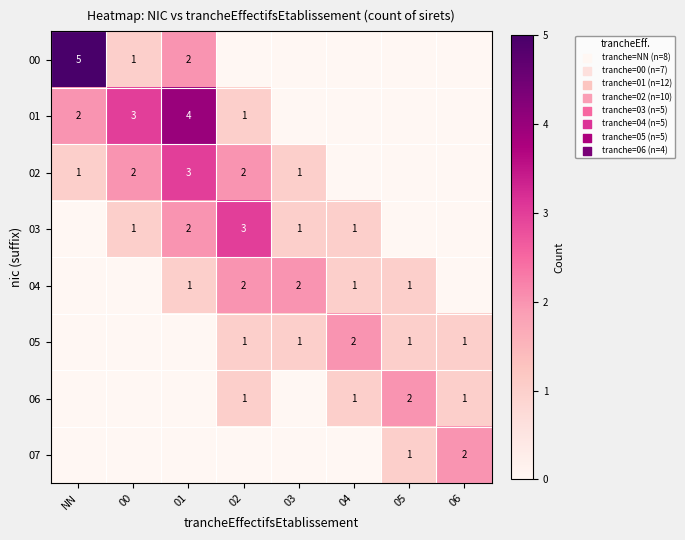

What is the difference between the 00 values at 00 and NN?

4